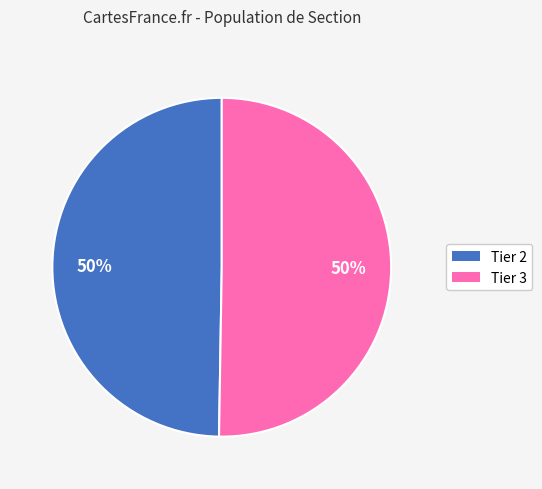

Is it true that Tier 2 is 36% of the pie?

False